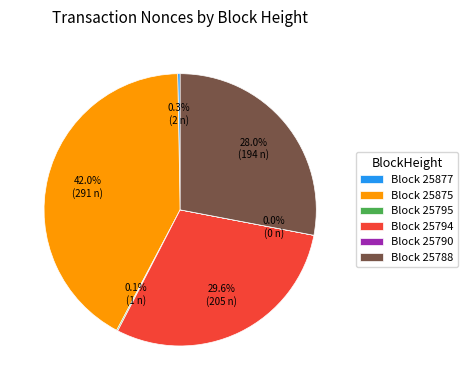

Does any single category account for the majority?

No